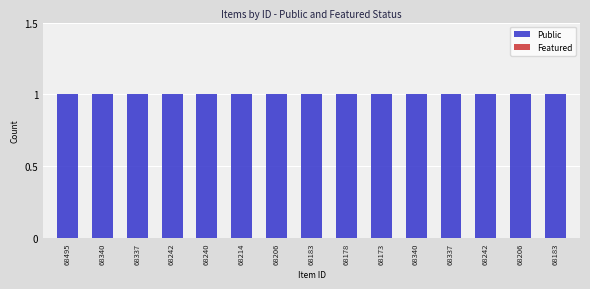

What are all the series names shown in the legend?

Public, Featured